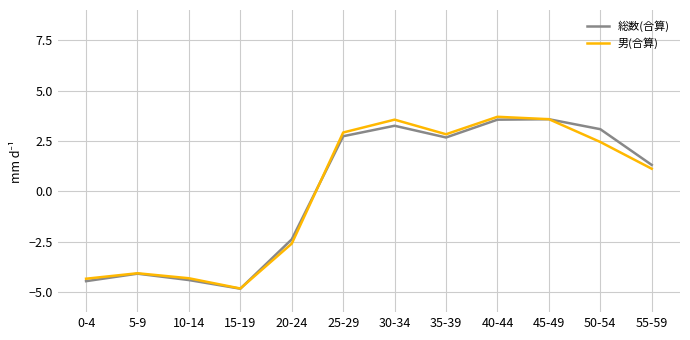

What is the total value across all series at 10-14?

-8.7